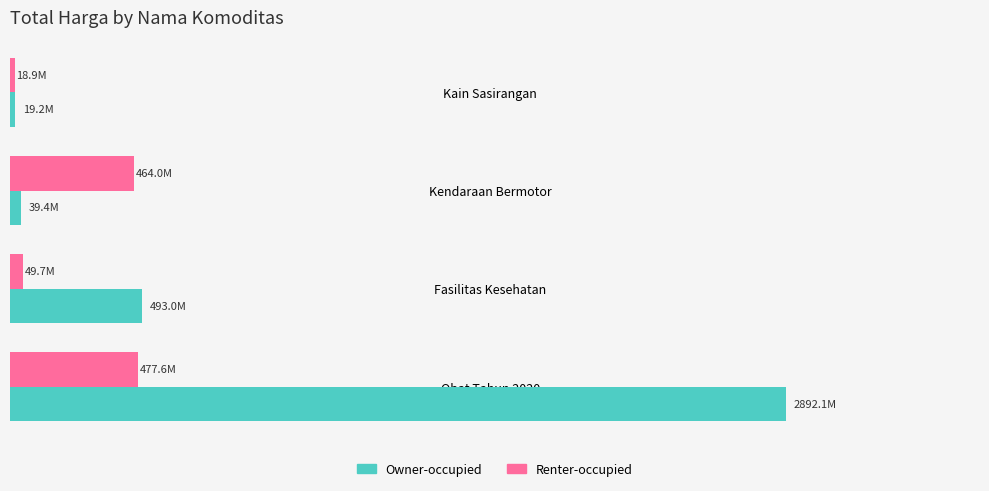

What are all the series names shown in the legend?

Owner-occupied, Renter-occupied